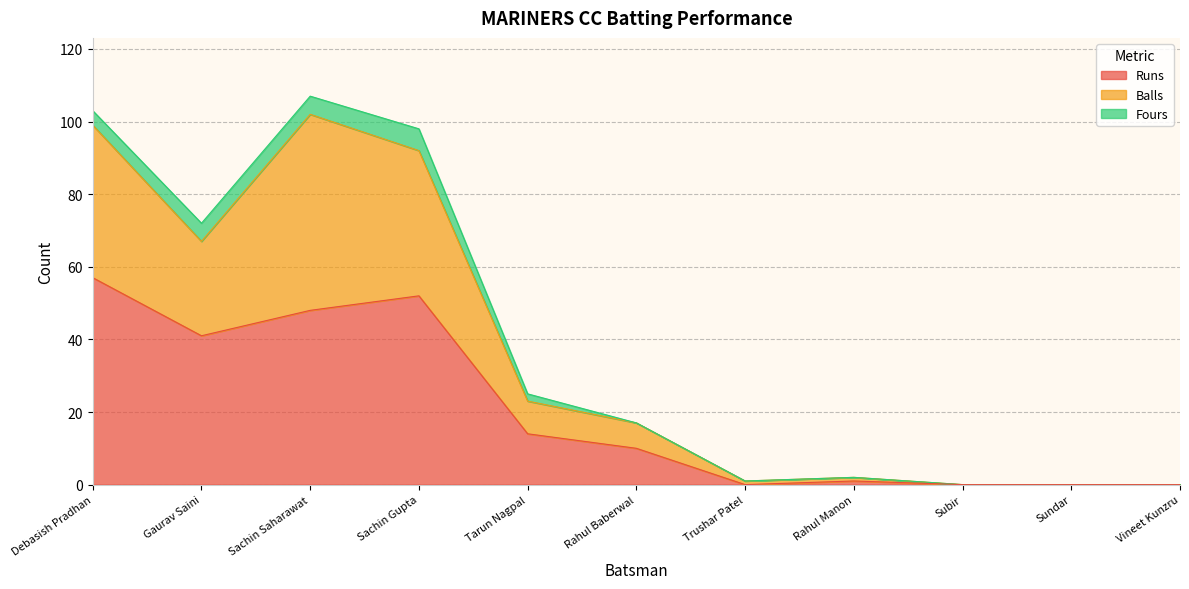

What is the value of the Runs point at the 8th from the left?

1